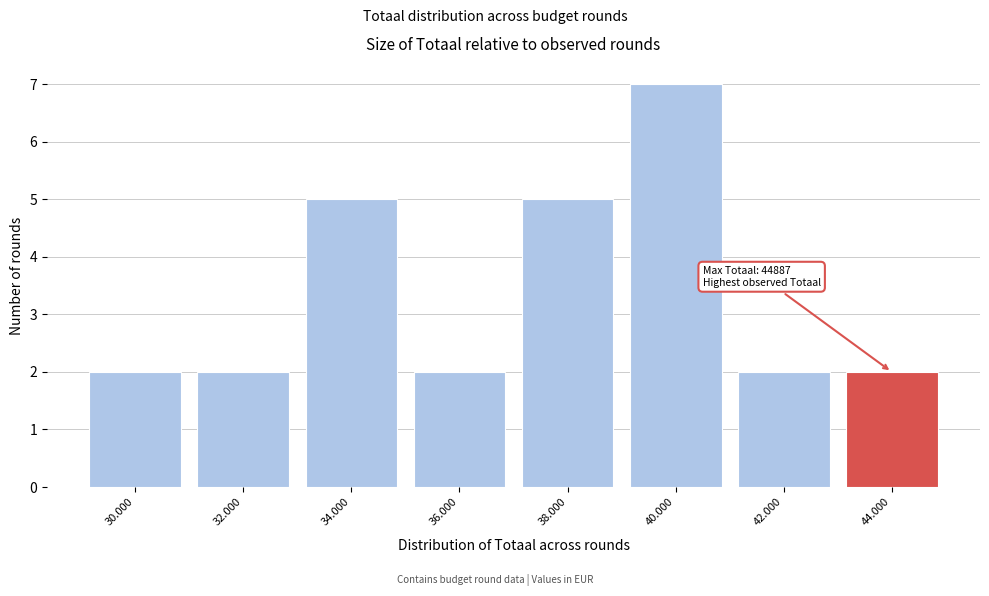

Reading left to right, extract all data points from this chart.

30.000=2	32.000=2	34.000=5	36.000=2	38.000=5	40.000=7	42.000=2	44.000=2